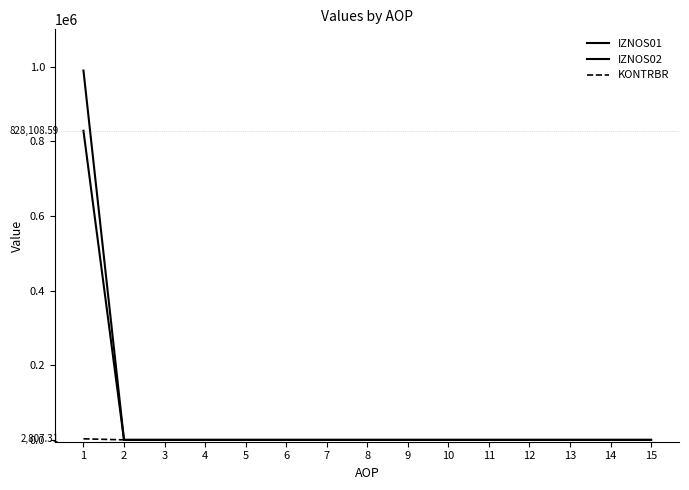

What is the sum of all IZNOS01 values?

828108.6